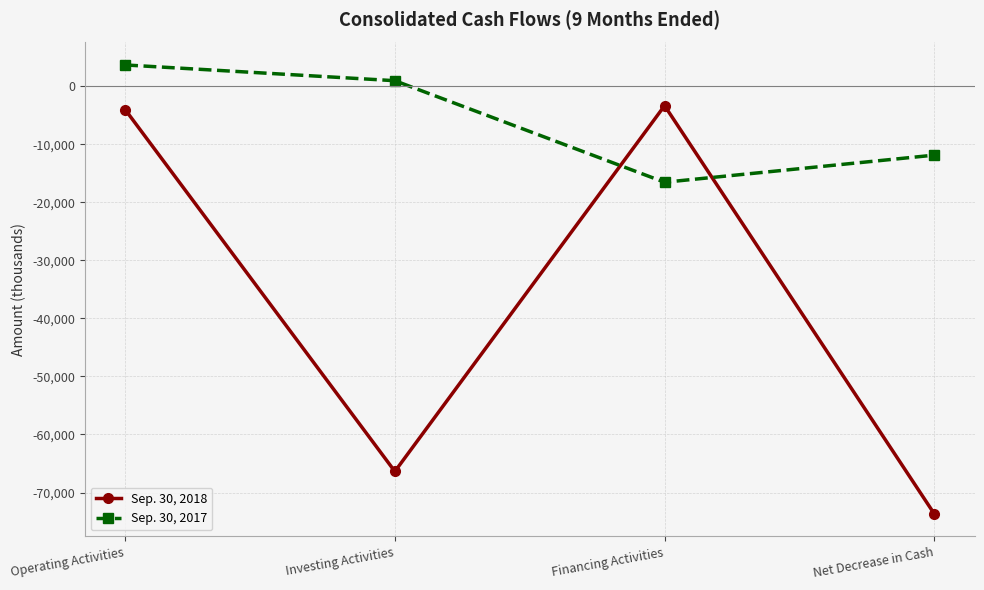

How many series are shown in this chart?

2